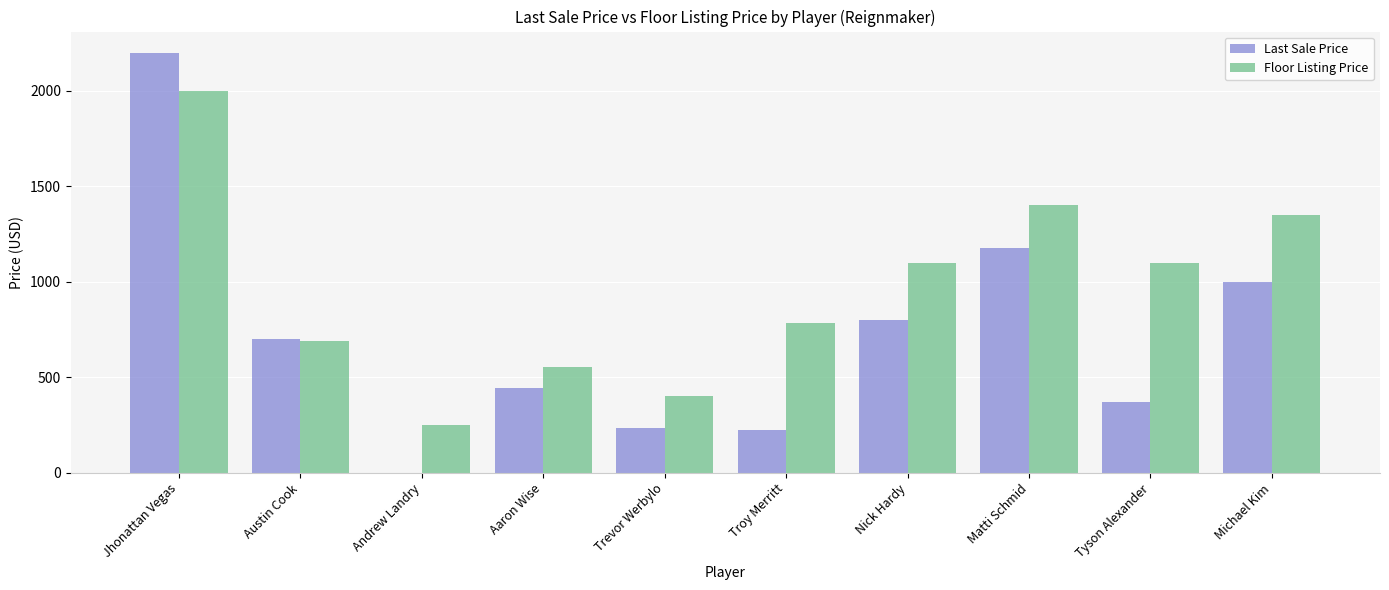

How many distinct data groups are displayed?

2